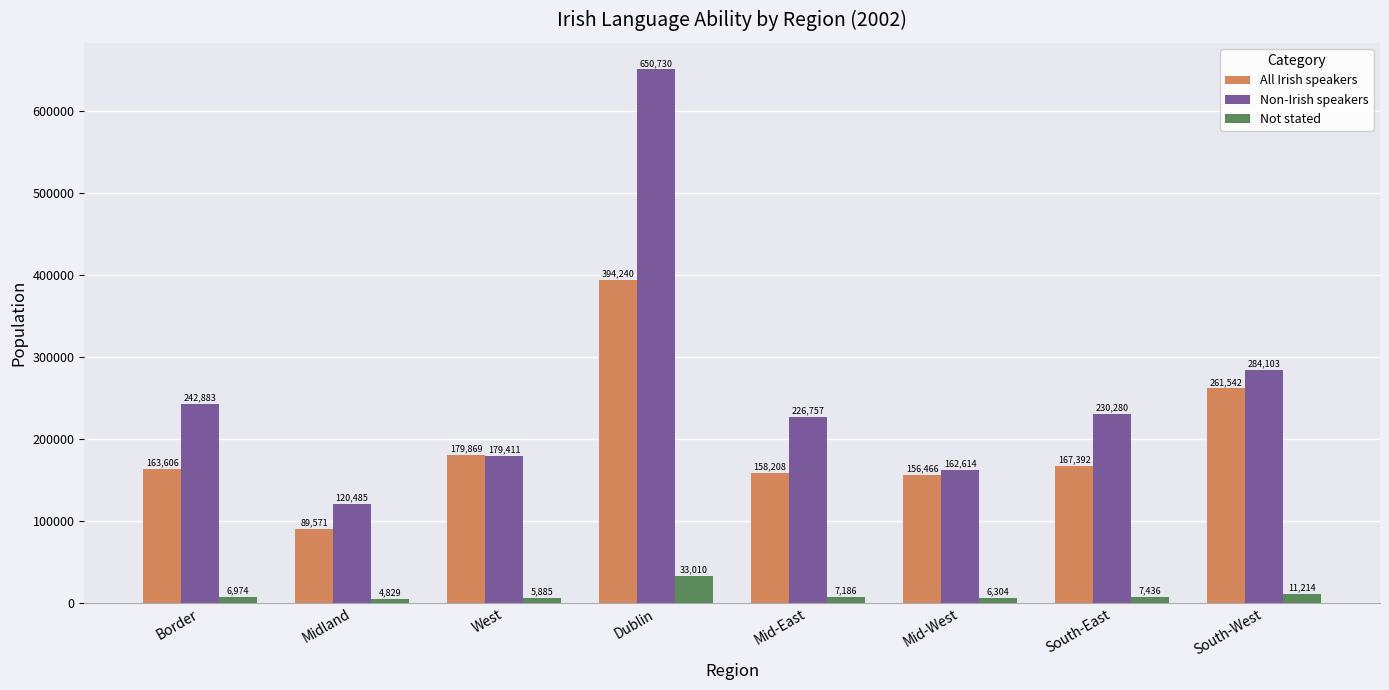

What is the difference between the maximum and second lowest values in the Non-Irish speakers series?

488116